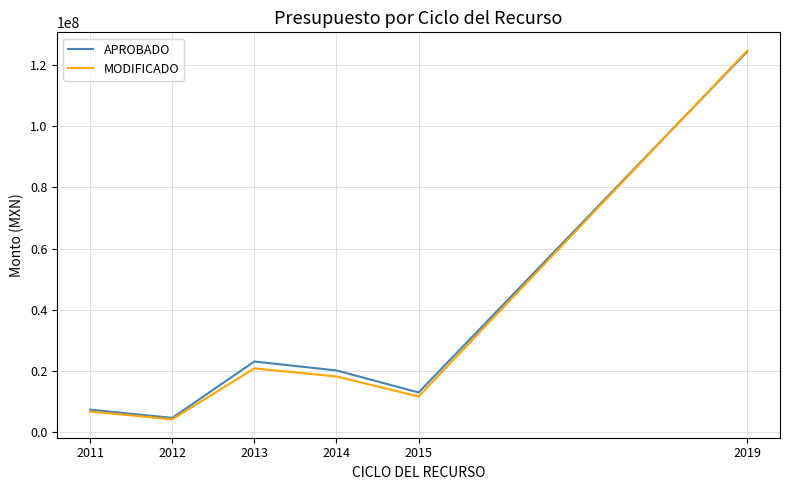

List the labels in order of APROBADO value, largest first.

2019, 2013, 2014, 2015, 2011, 2012